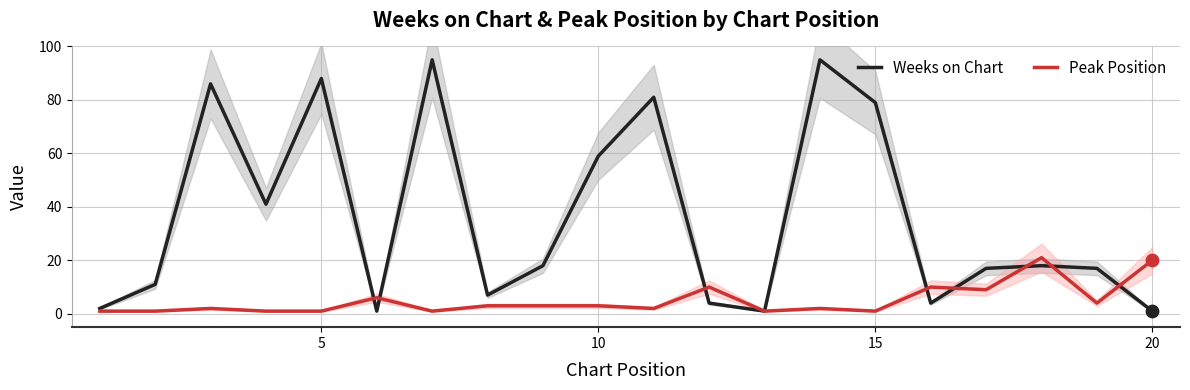

Which series has the largest Y range (max minus min)?

Weeks on Chart